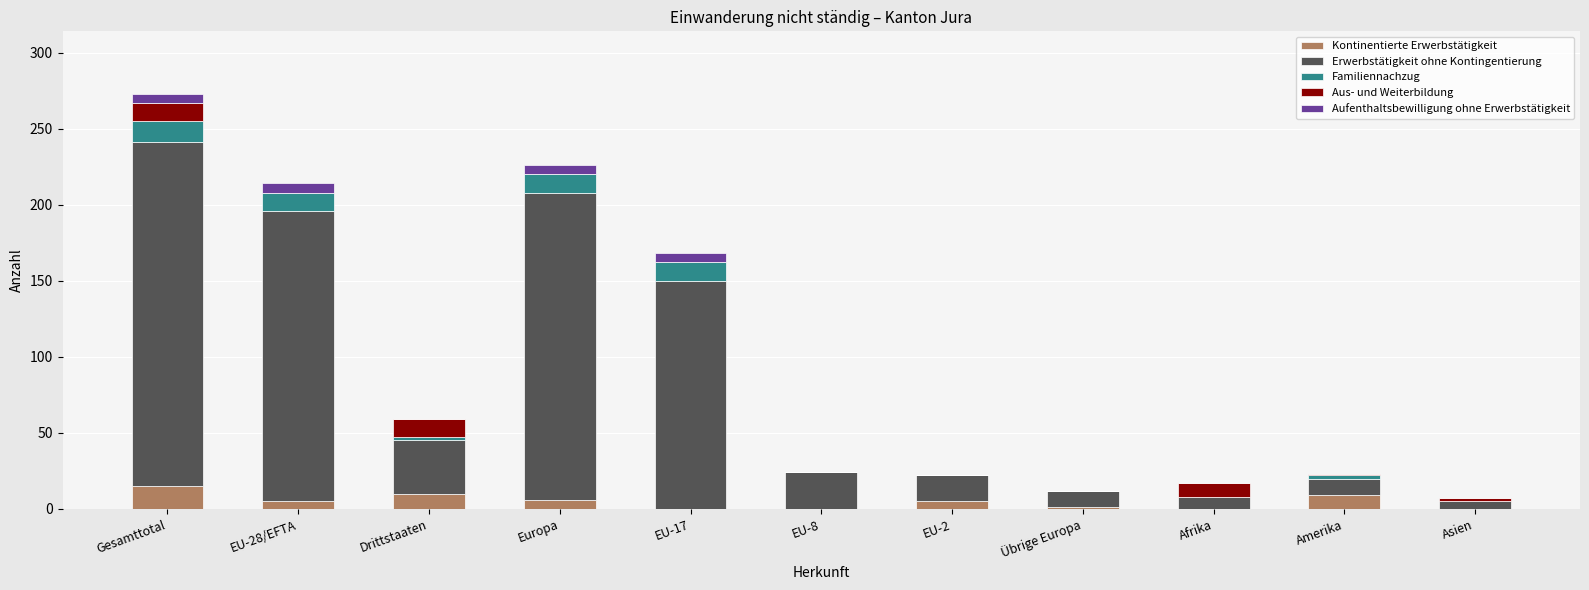

At which category is the sum across all series the highest?

Gesamttotal